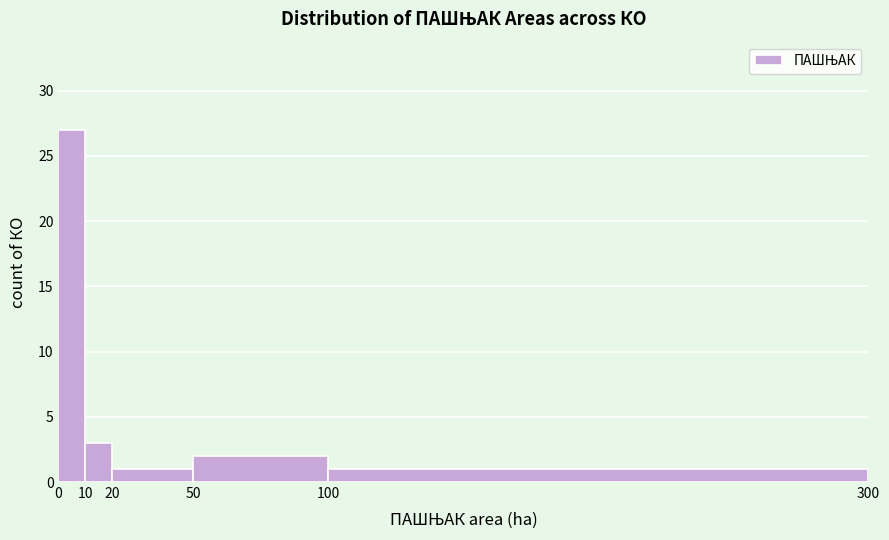

What is the height of the bar covering 100 to 300 on the x-axis? The values are not printed on the chart, so give them approximately, as read against the axis.

1